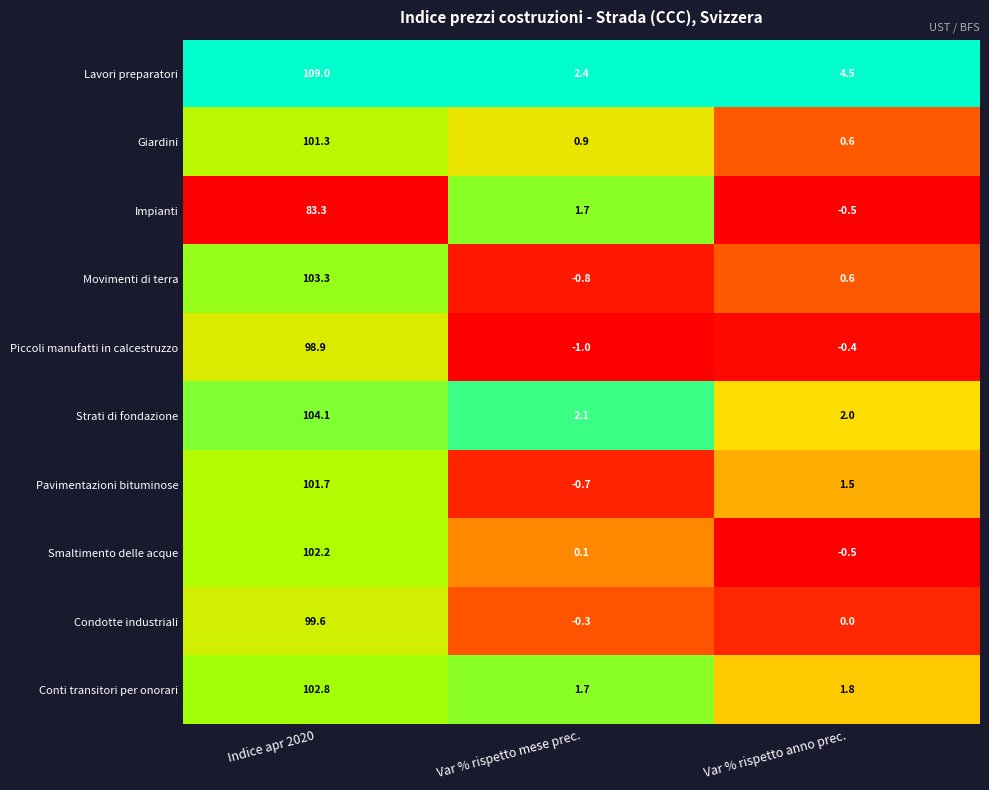

Rank the series by their maximum value, from lowest to highest.

Impianti, Piccoli manufatti in calcestruzzo, Condotte industriali, Giardini, Pavimentazioni bituminose, Smaltimento delle acque, Conti transitori per onorari, Movimenti di terra, Strati di fondazione, Lavori preparatori